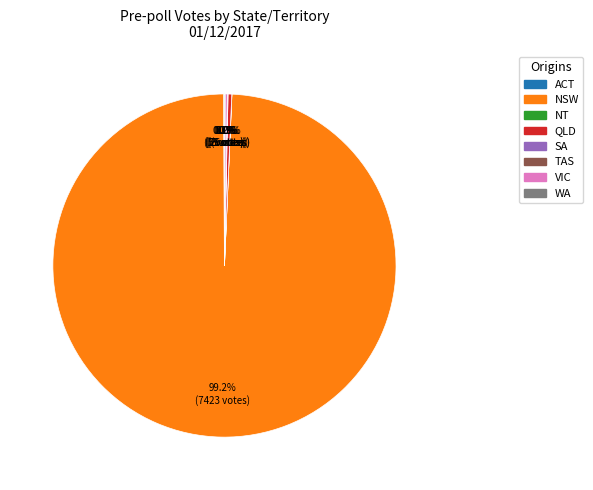

Is NSW the majority of the pie?

Yes